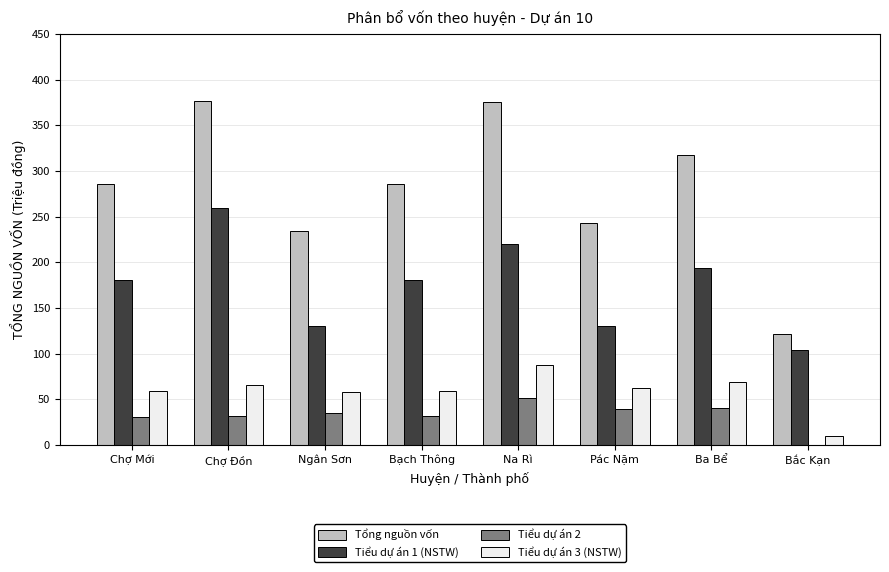

What is the total value across all series at Ba Bể?

621.0